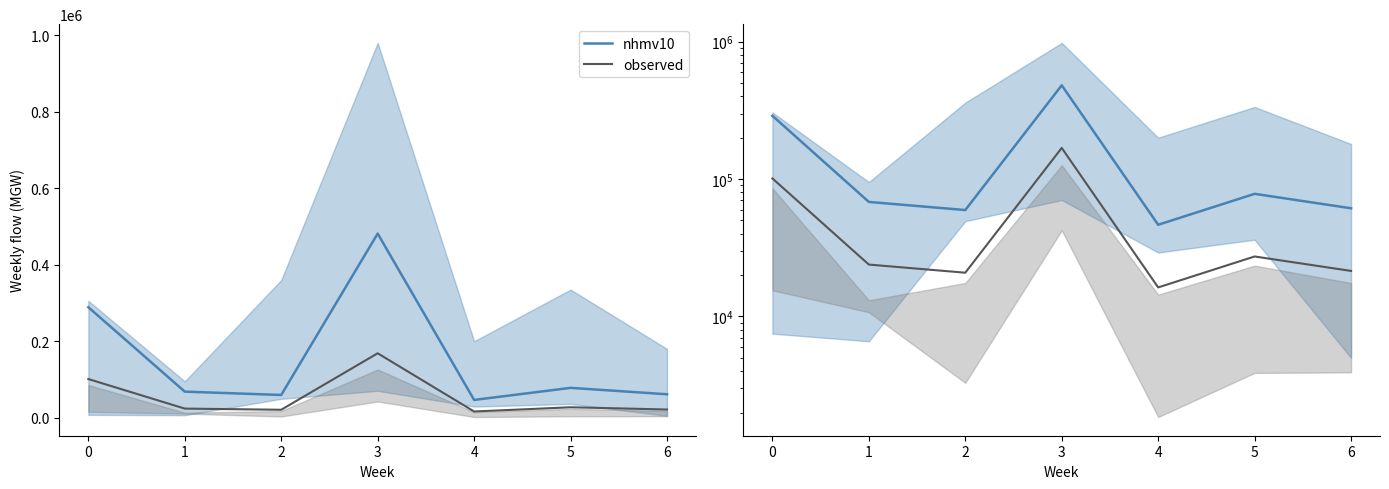

At which category does observed reach its first local valley?

2